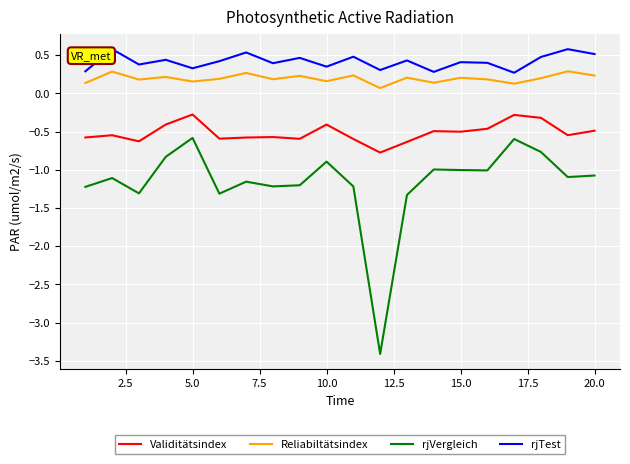

Which series has the largest total across all categories?

rjTest